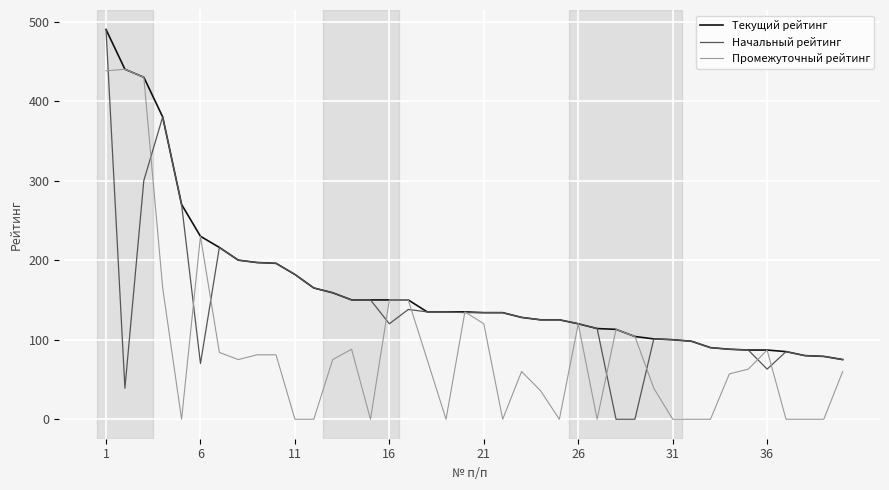

Which series has the largest range (max minus min)?

Начальный рейтинг